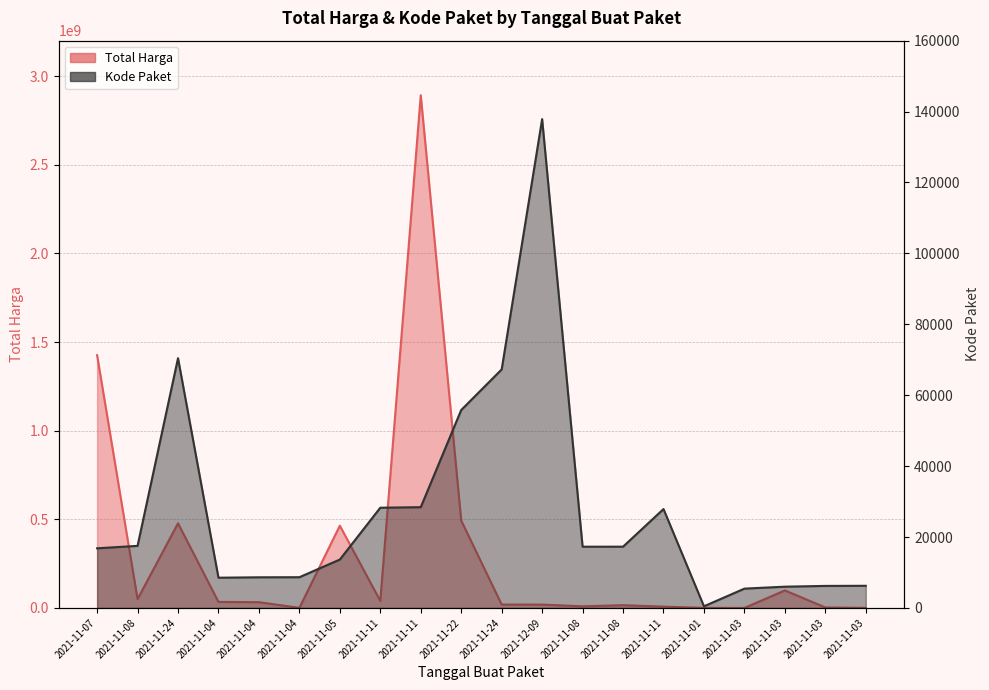

The Kode Paket series shows 5449 at 2021-11-03. True or false?

True